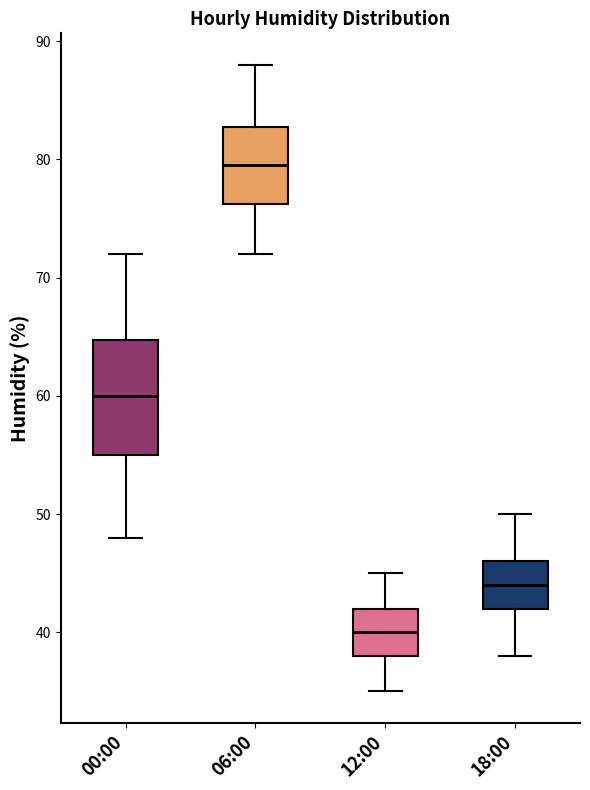

Reading left to right, transcribe this box plot: for each box, give where its median line is, the range the box spans, and where its two whiskers end, as read against the y-axis. The values are not printed on the chart, so give them approximately, as read against the axis.

00:00: median 60, box 55 to 65, whiskers 48 to 72
06:00: median 80, box 76 to 83, whiskers 72 to 88
12:00: median 40, box 38 to 42, whiskers 35 to 45
18:00: median 44, box 42 to 46, whiskers 38 to 50